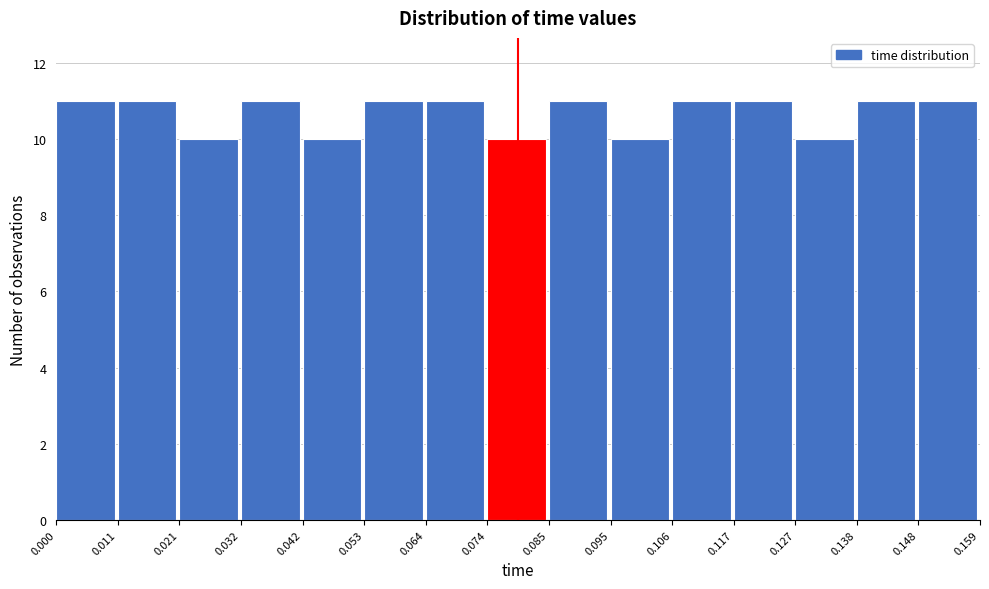

Reading left to right, list every bar in this chart as the range it spans on the x-axis followed by its height. The values are not printed on the chart, so give them approximately, as read against the axis.

0.000 to 0.011: 11
0.011 to 0.021: 11
0.021 to 0.032: 10
0.032 to 0.042: 11
0.042 to 0.053: 10
0.053 to 0.064: 11
0.064 to 0.074: 11
0.074 to 0.085: 10
0.085 to 0.095: 11
0.095 to 0.106: 10
0.106 to 0.117: 11
0.117 to 0.127: 11
0.127 to 0.138: 10
0.138 to 0.148: 11
0.148 to 0.159: 11